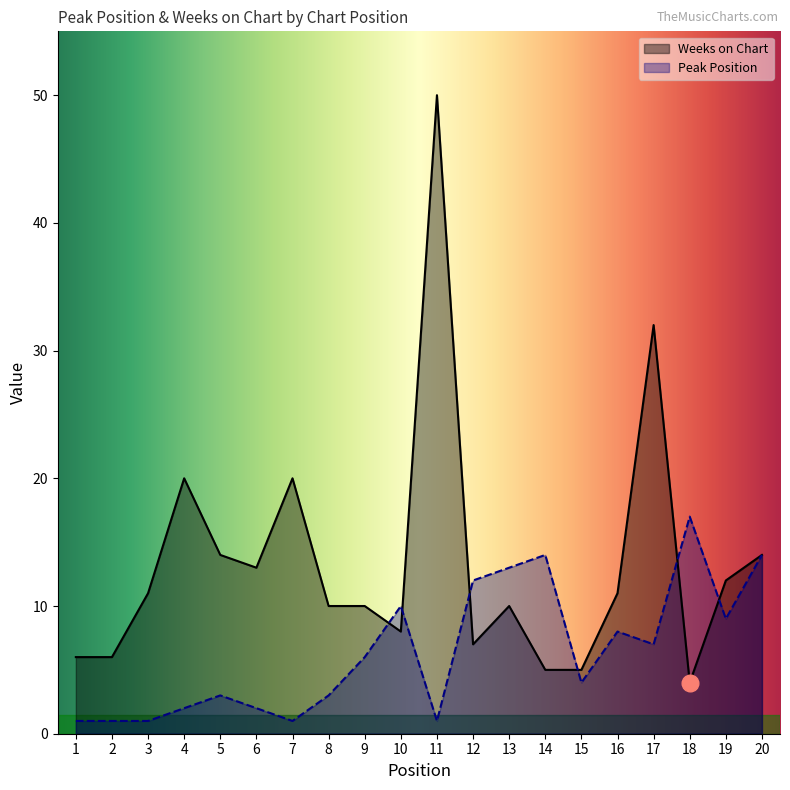

What is the value of the Peak Position point at the 11th from the left?

1